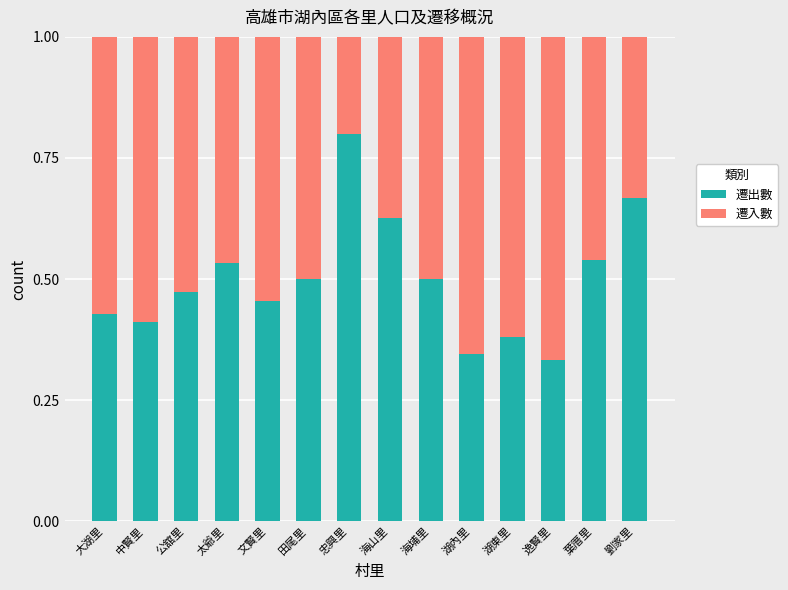

Count the 遷出數 values in the range 0 to 1.

14